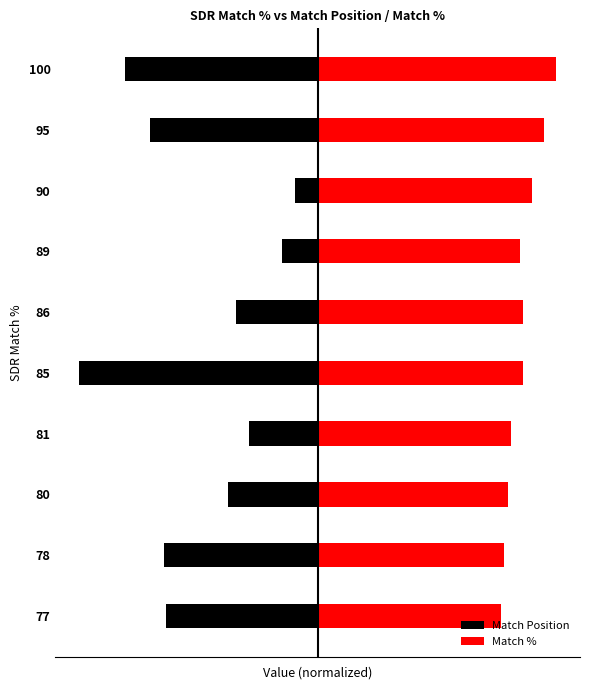

What is the sum of all Match Position values?

-503.6